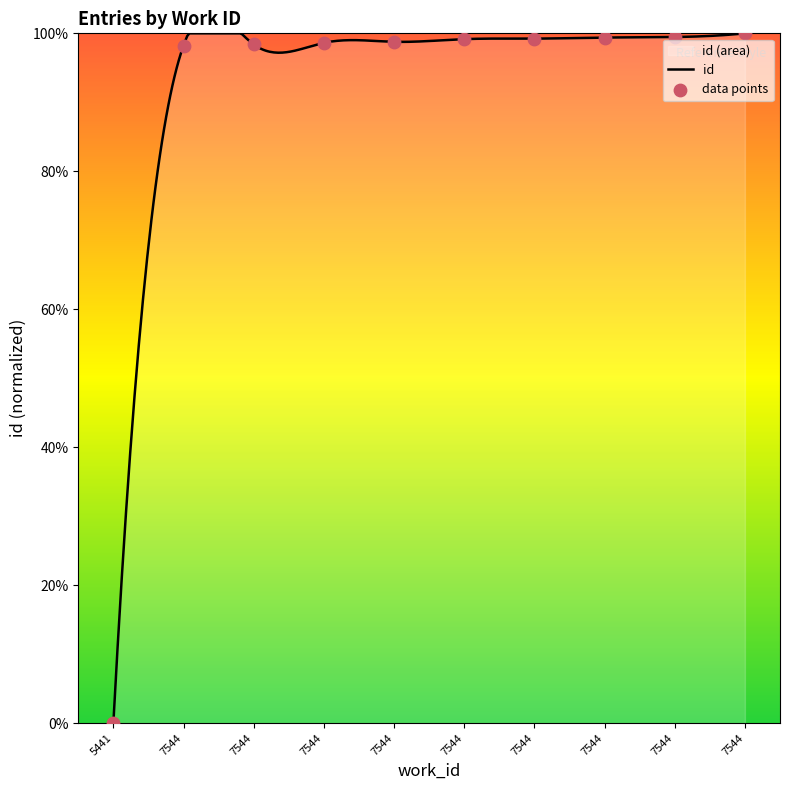

Approximately how many times larger is the value at 7544 compared to 7544?

1.0